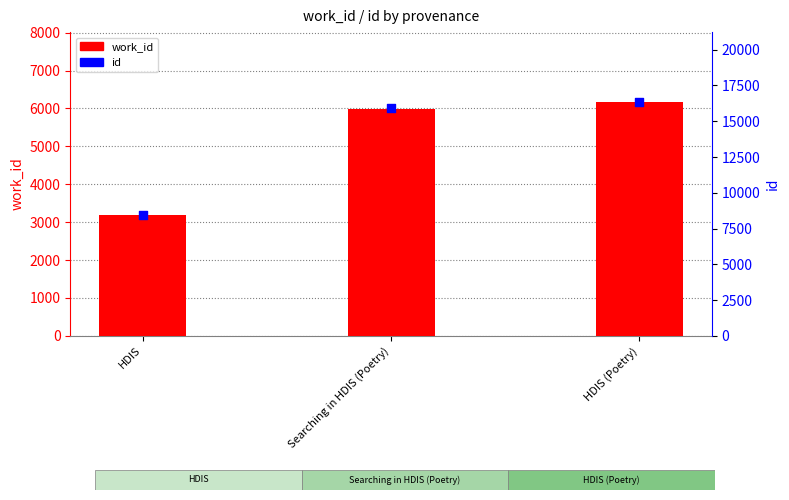

Which series has the widest spread of Y values?

id